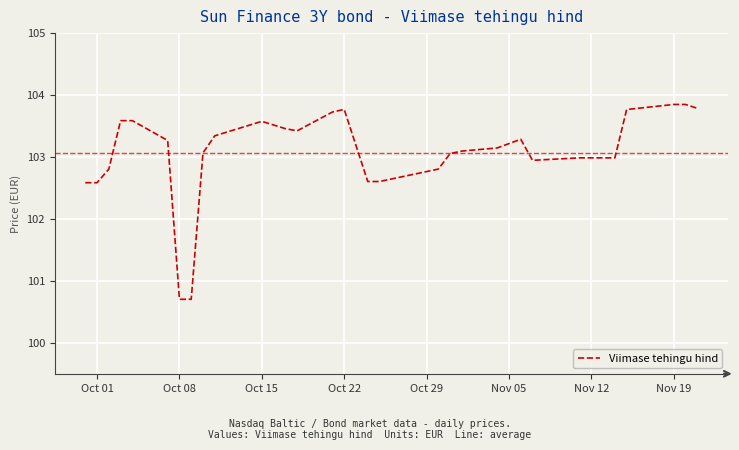

What is the smallest value displayed?

100.7